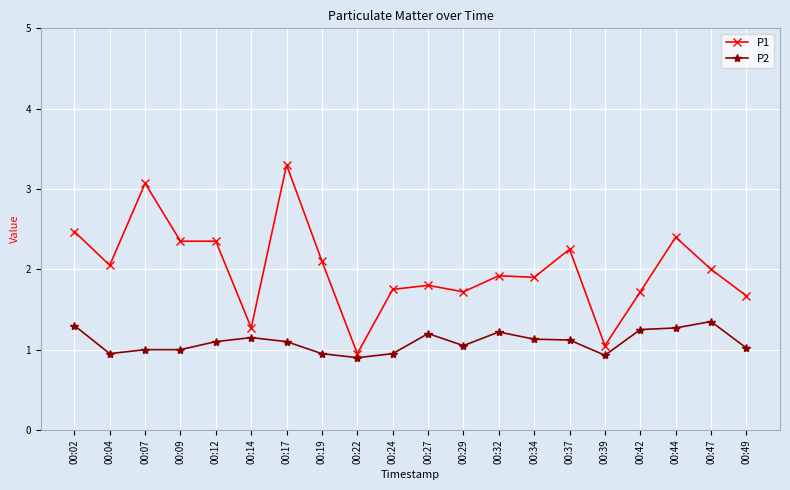

The value of P1 at 00:49 is 1.7. True or false?

True